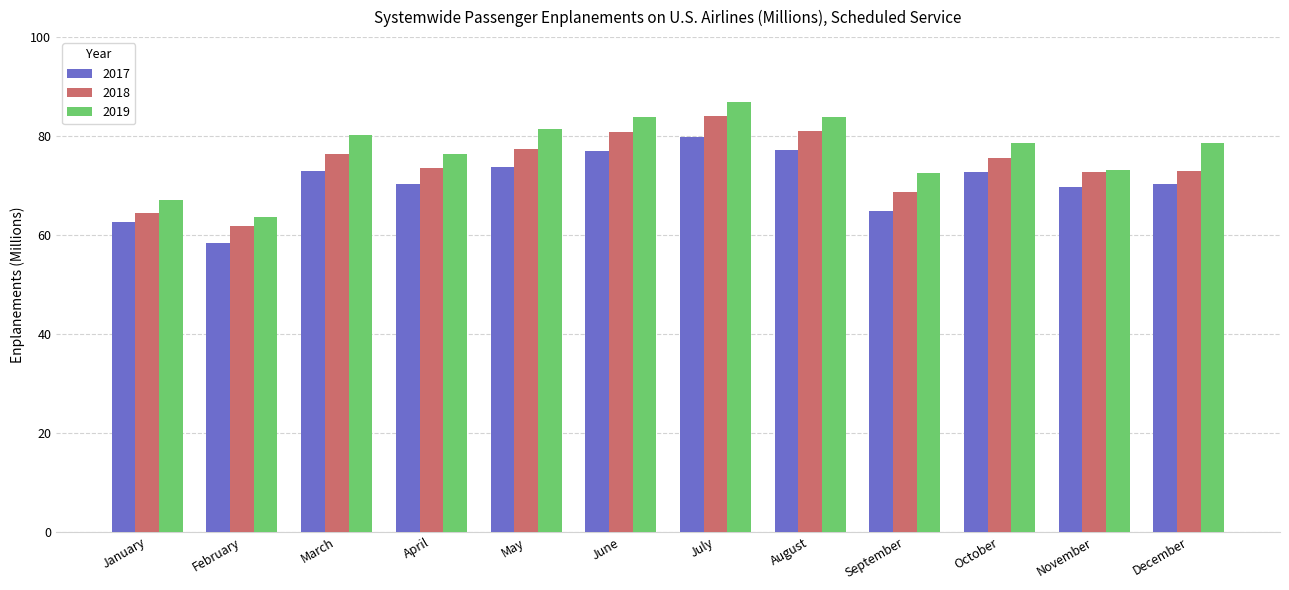

At how many categories does at least one series exceed 78?

7